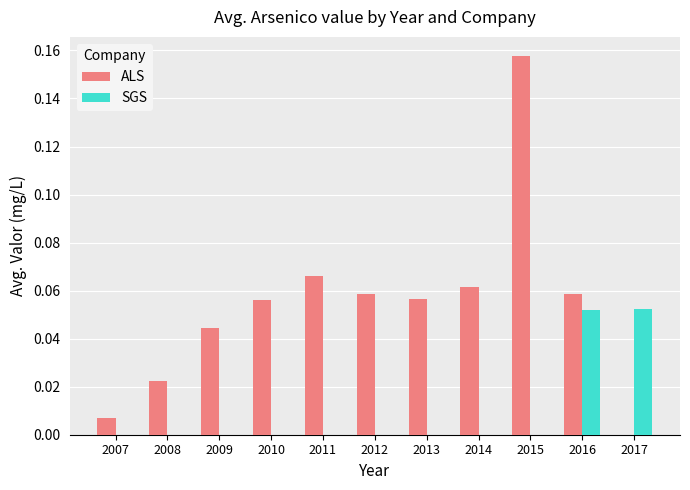

The value of ALS at 2010 is 0.0. True or false?

False